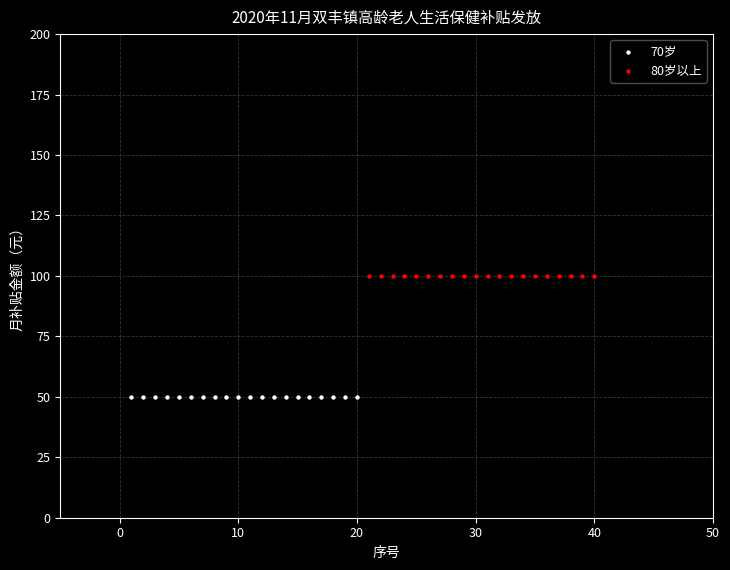

Which series reaches the maximum Y coordinate?

80岁以上